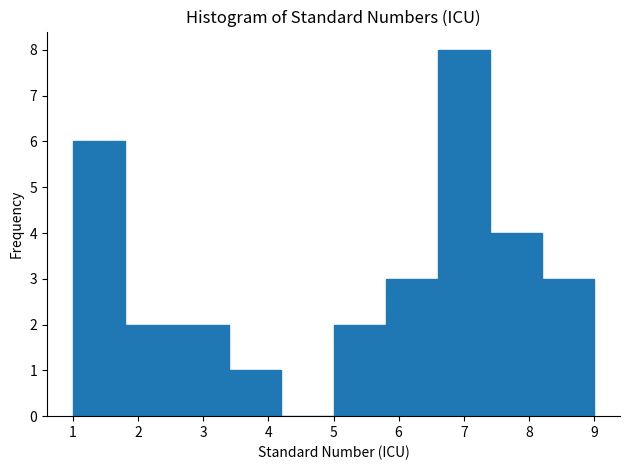

Reading left to right, list every bar in this chart as the range it spans on the x-axis followed by its height. The values are not printed on the chart, so give them approximately, as read against the axis.

1.0 to 1.8: 6
1.8 to 2.6: 2
2.6 to 3.4: 2
3.4 to 4.2: 1
4.2 to 5.0: 0
5.0 to 5.8: 2
5.8 to 6.6: 3
6.6 to 7.4: 8
7.4 to 8.2: 4
8.2 to 9.0: 3